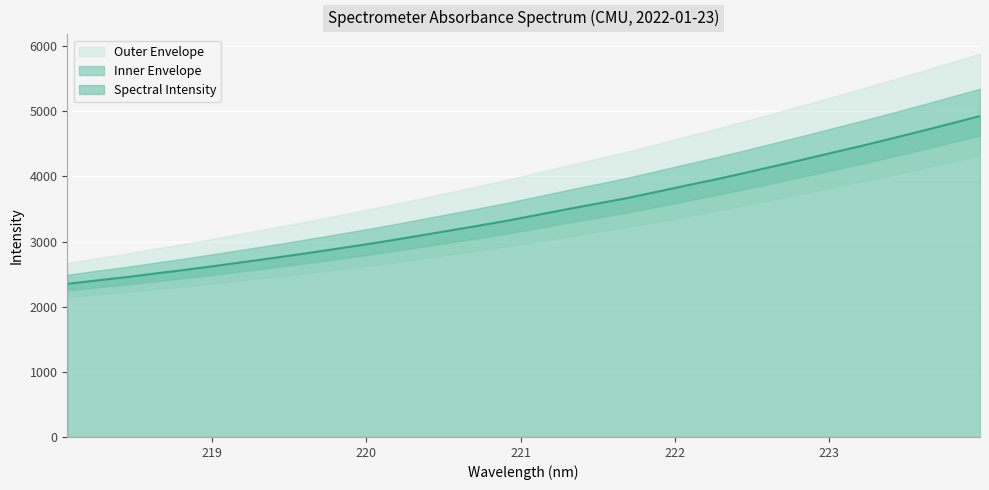

True or false: there are more than 1 points higher than both neighbors.

False